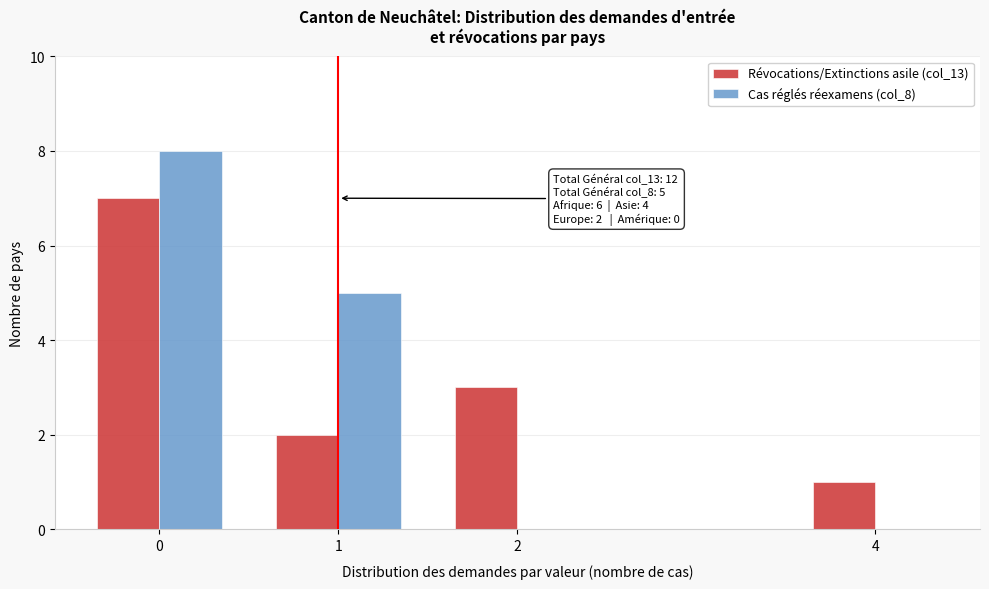

Reading left to right, extract all data points from this chart.

Révocations/Extinctions asile (col_13): 0=7	1=2	2=3	4=1
Cas réglés réexamens (col_8): 0=8	1=5	2=0	4=0